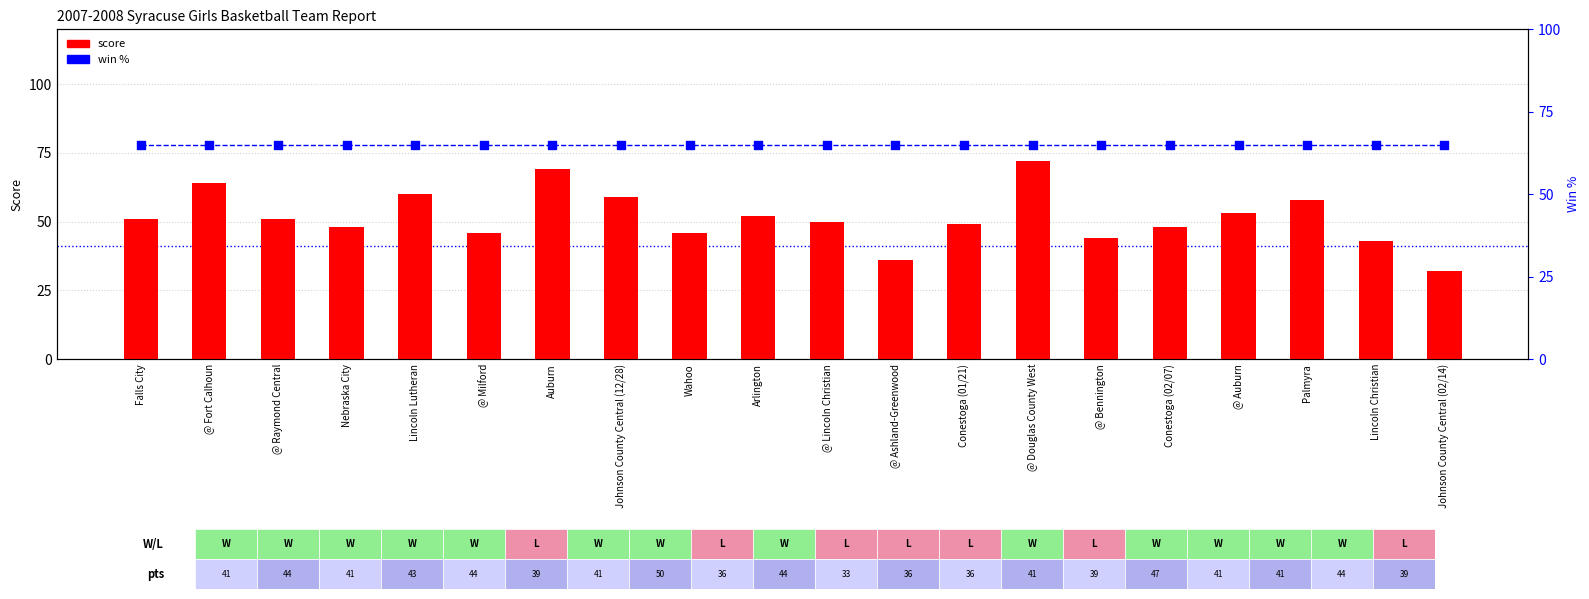

At which category is the sum across all series the highest?

@ Douglas County West